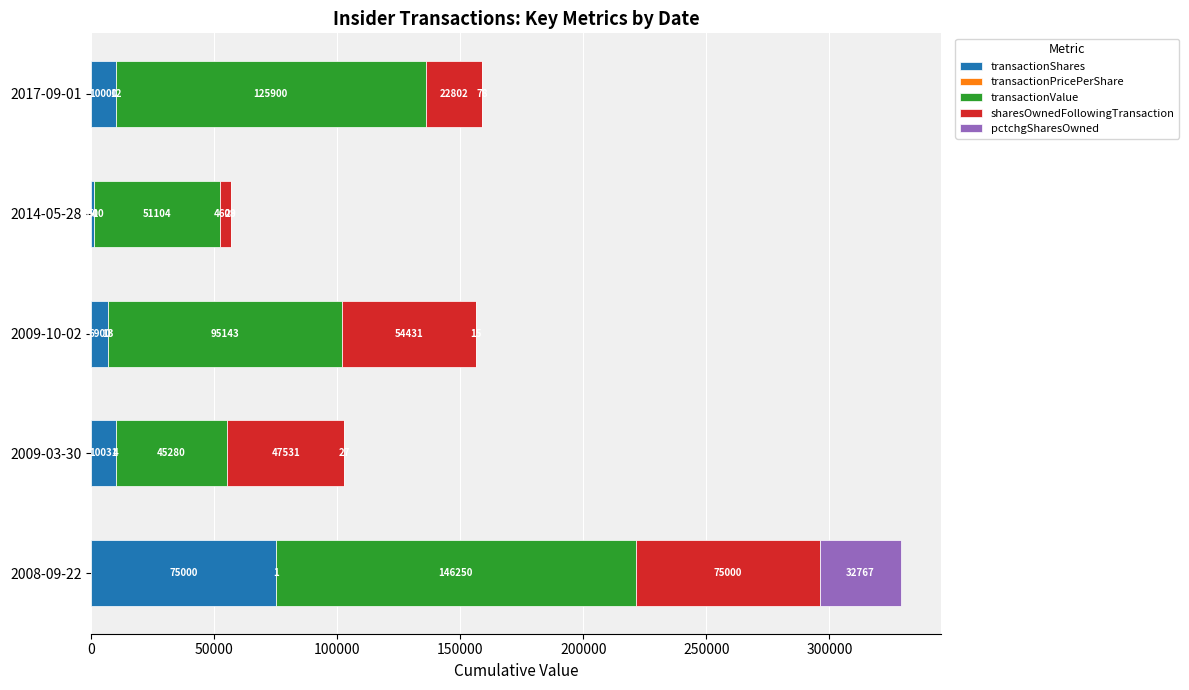

True or false: transactionShares has a value of 10031.0 at 2009-03-30.

True